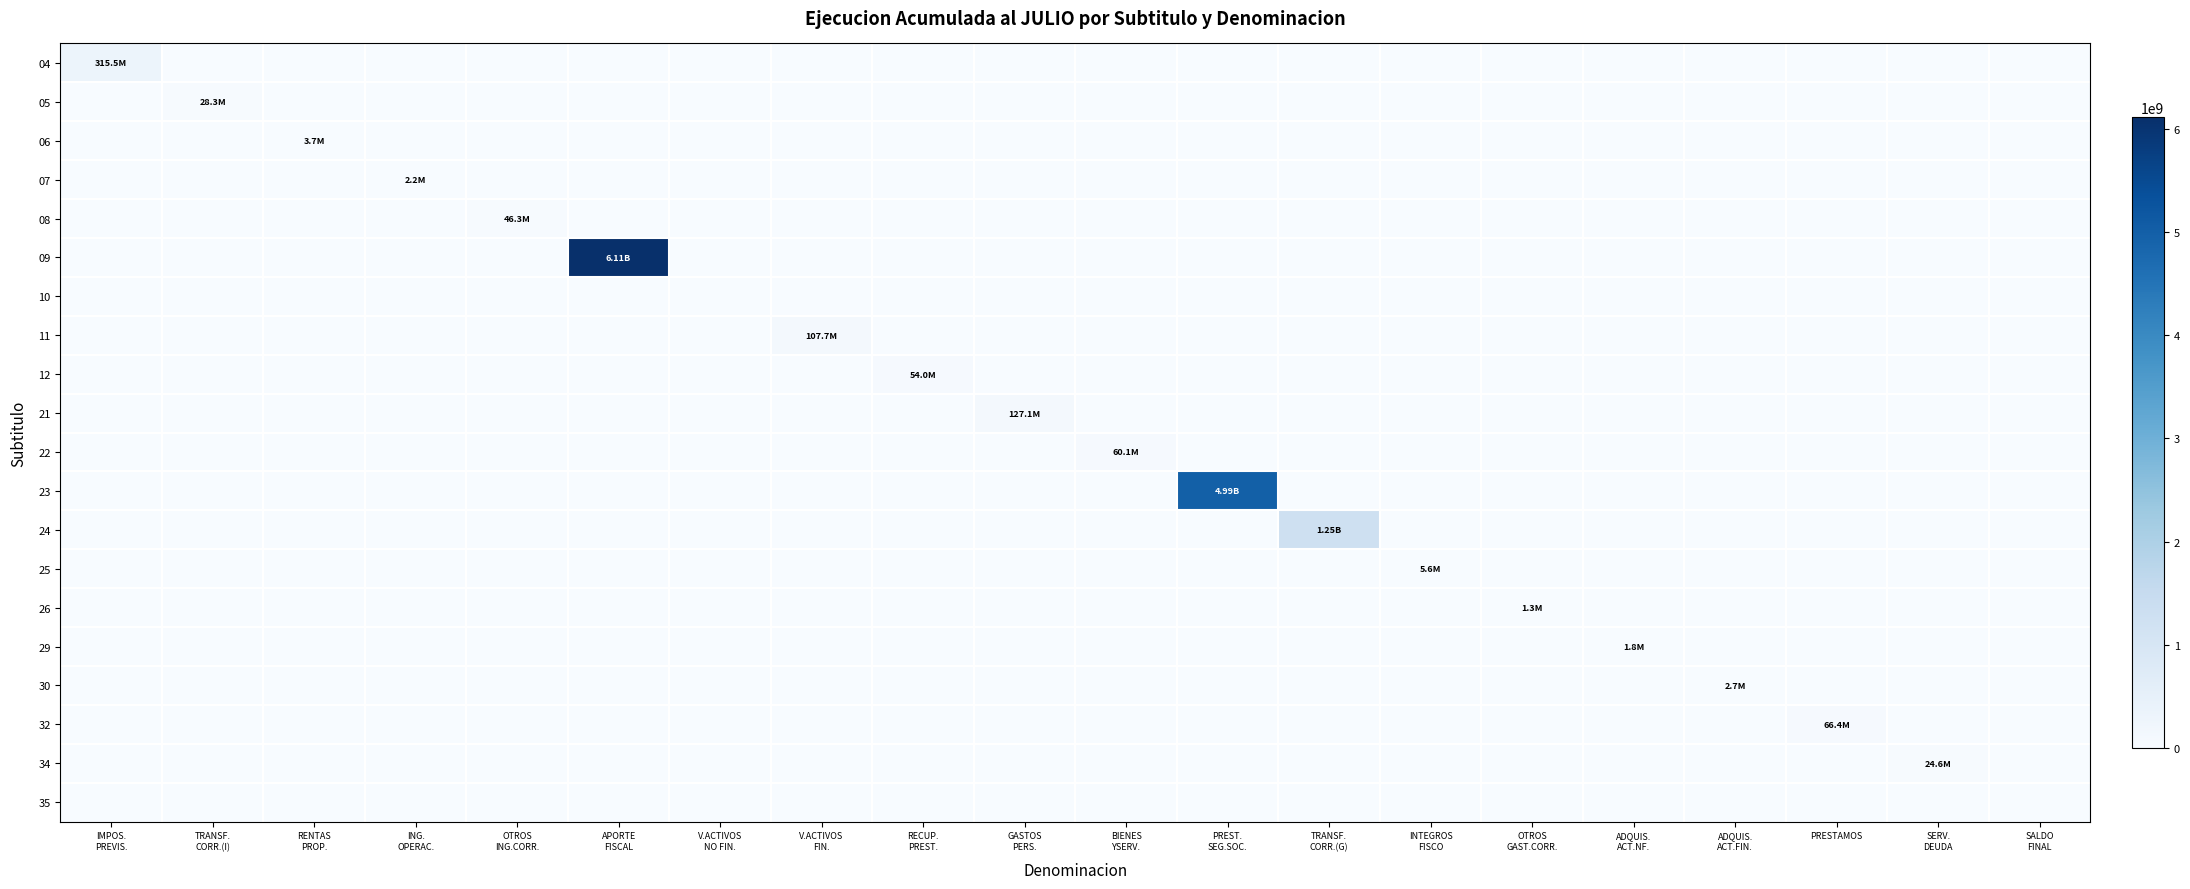

Which series has the widest spread of values?

09